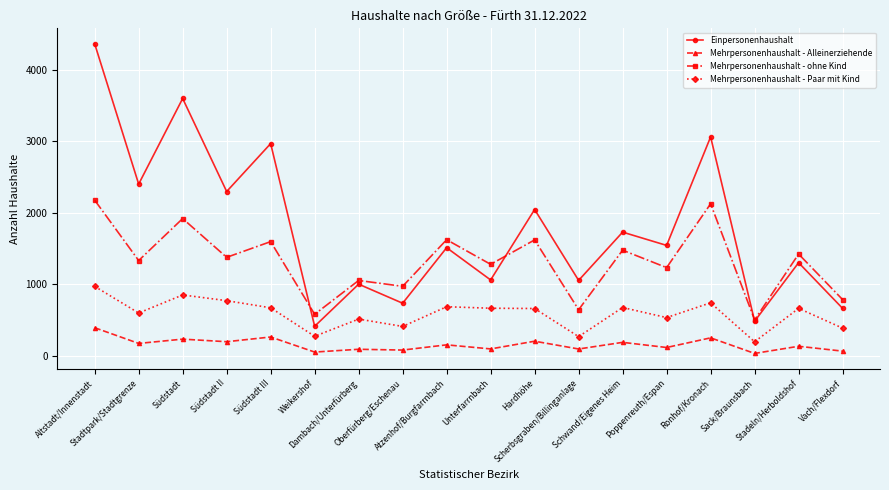

What is the label of the 3rd point from the right?

Sack/Braunsbach